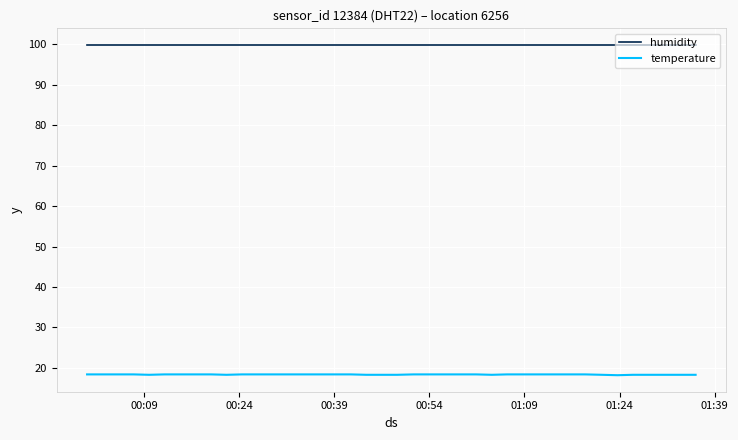

Which series has the largest total across all categories?

humidity